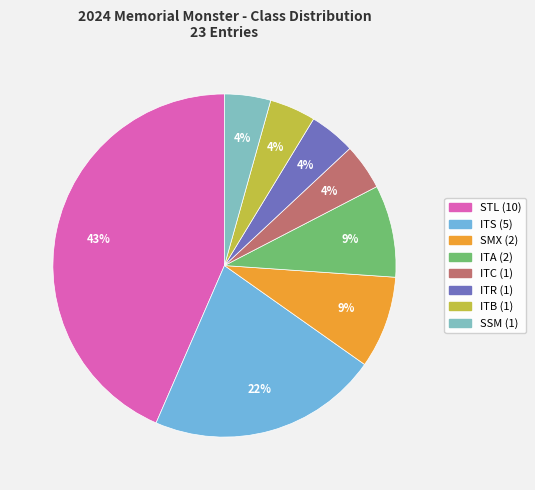

Count the number of slices in the pie.

8